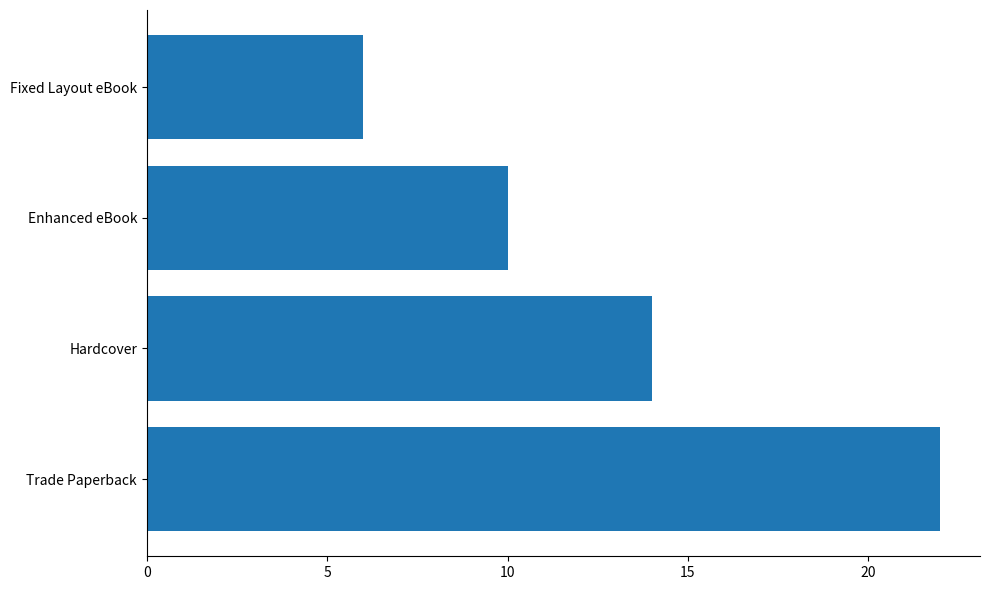

Count the number of categories in the chart.

4